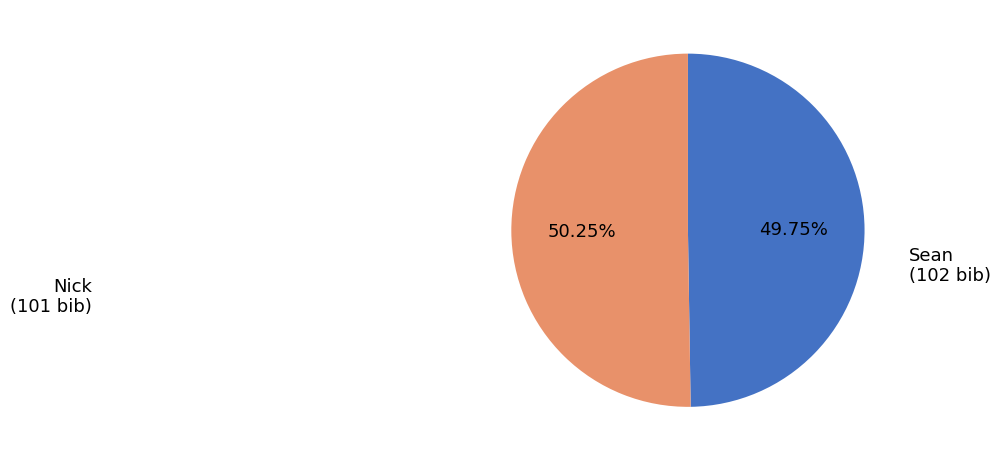

Is the sum of Sean and Nick greater than half?

Yes